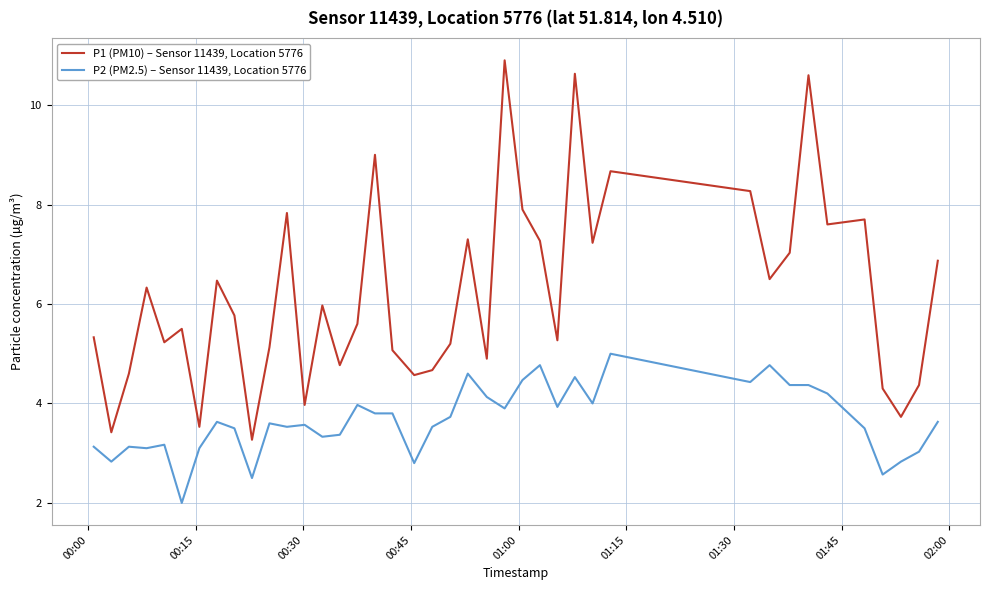

Reading left to right, transcribe all the data shown in this chart.

P1 (PM10) – Sensor 11439, Location 5776: 5.3	3.4	4.6	6.3	5.2	5.5	3.5	6.5	5.8	3.3	5.1	7.8	4.0	6.0	4.8	5.6	9.0	5.1	4.6	4.7	5.2	7.3	4.9	10.9	7.9	7.3	5.3	10.6	7.2	8.7	8.3	6.5	7.0	10.6	7.6	7.7	4.3	3.7	4.4	6.9
P2 (PM2.5) – Sensor 11439, Location 5776: 3.1	2.8	3.1	3.1	3.2	2.0	3.1	3.6	3.5	2.5	3.6	3.5	3.6	3.3	3.4	4.0	3.8	3.8	2.8	3.5	3.7	4.6	4.1	3.9	4.5	4.8	3.9	4.5	4.0	5.0	4.4	4.8	4.4	4.4	4.2	3.5	2.6	2.8	3.0	3.6